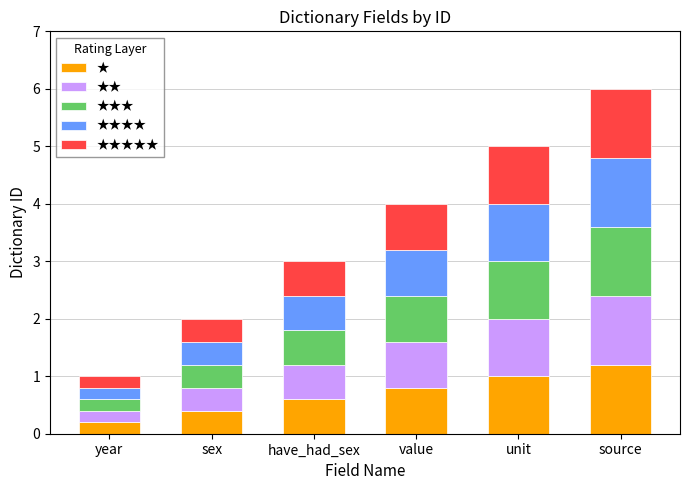

What is the total value across all series at source?

6.0